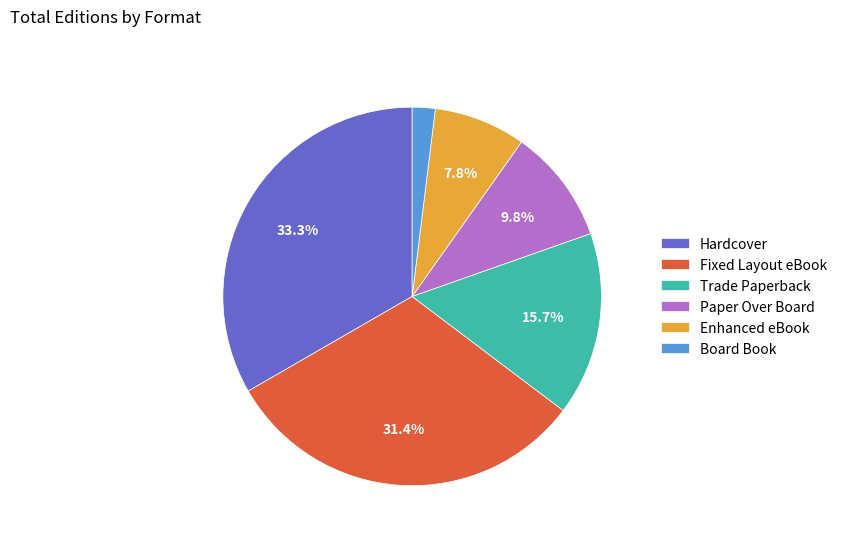

Which has a higher value, Hardcover or Trade Paperback?

Hardcover